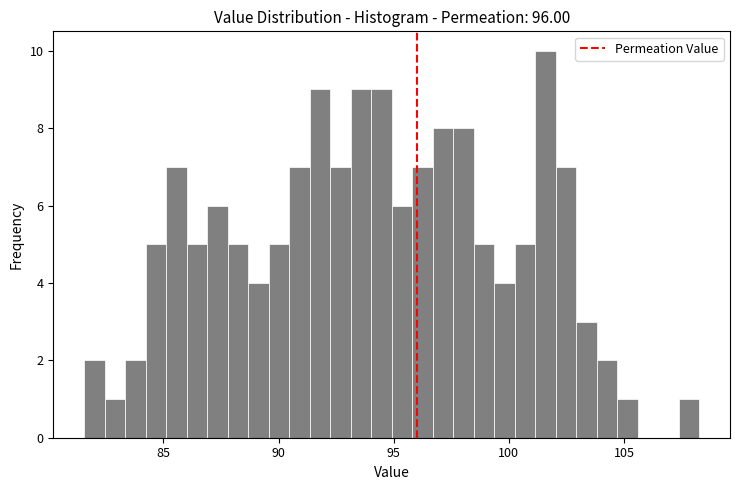

Around what value on the x-axis is the tallest bar? Give the approximate position of its centre, as read against the axis.

101.5